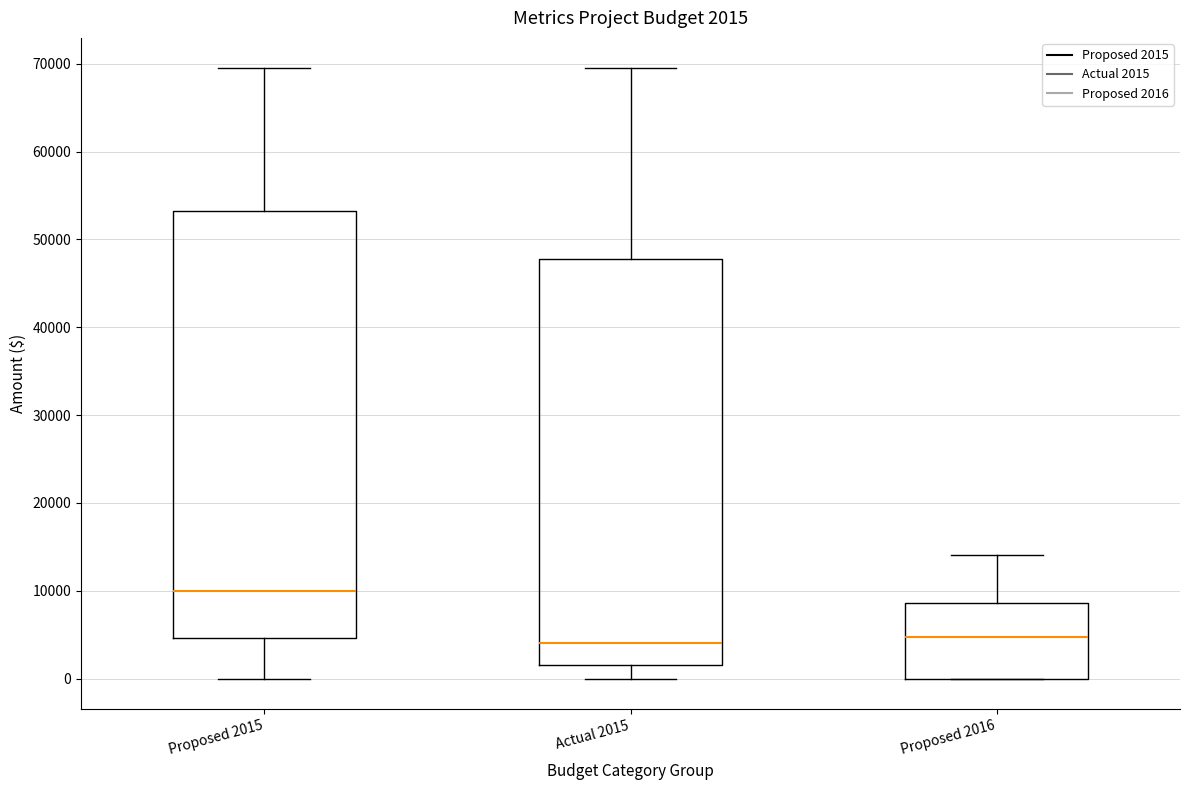

Which box has the highest median line?

Proposed 2015